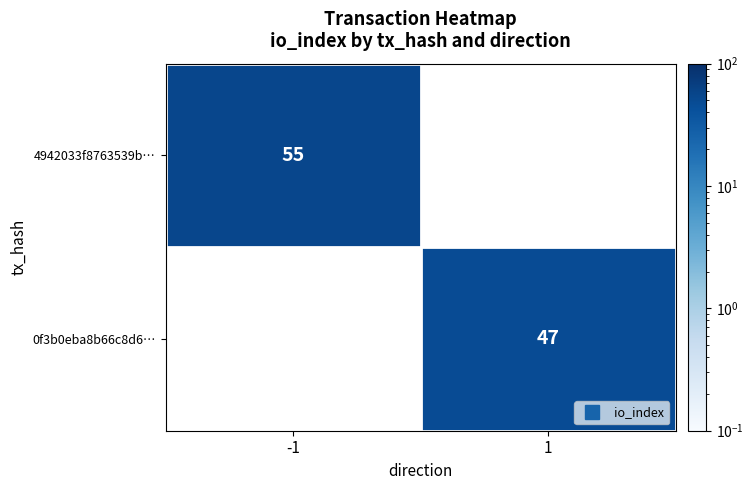

Where is 4942033f8763539b… nearest to the value 27?

1